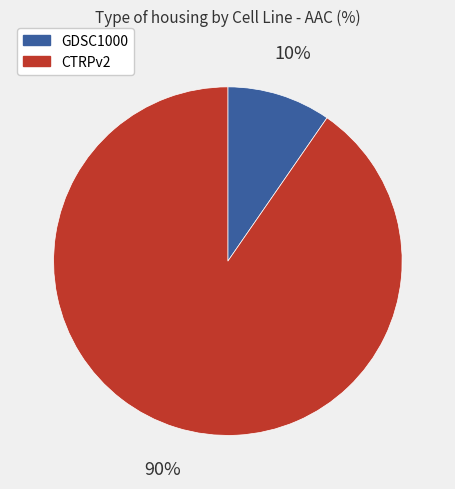

To the nearest percent, what portion does GDSC1000 represent?

10%